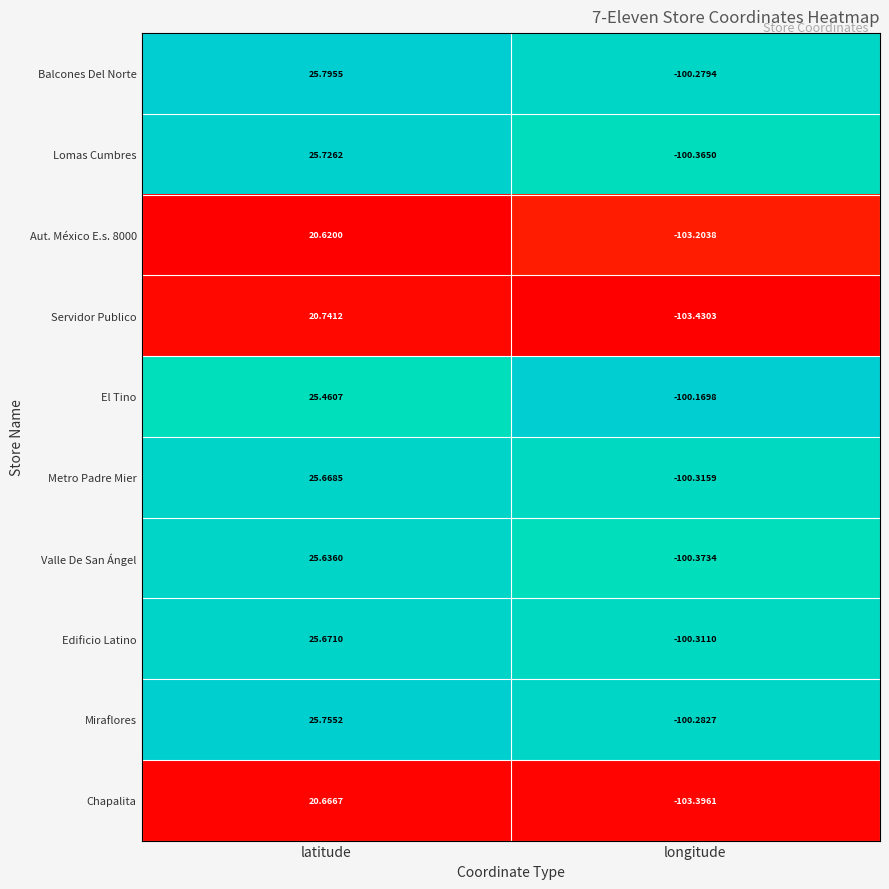

At which label is El Tino closest to -37?

latitude